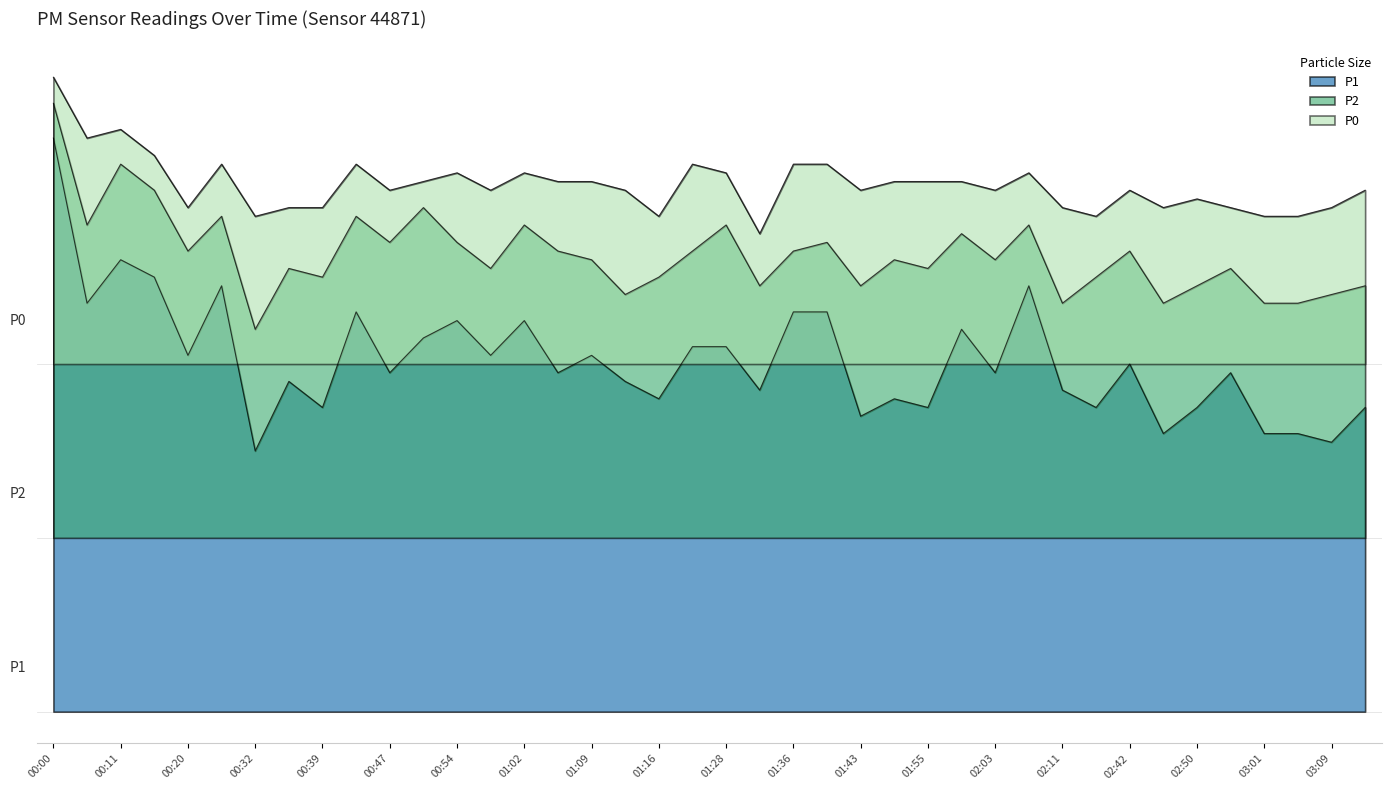

True or false: P0 and P1 intersect in this chart.

False